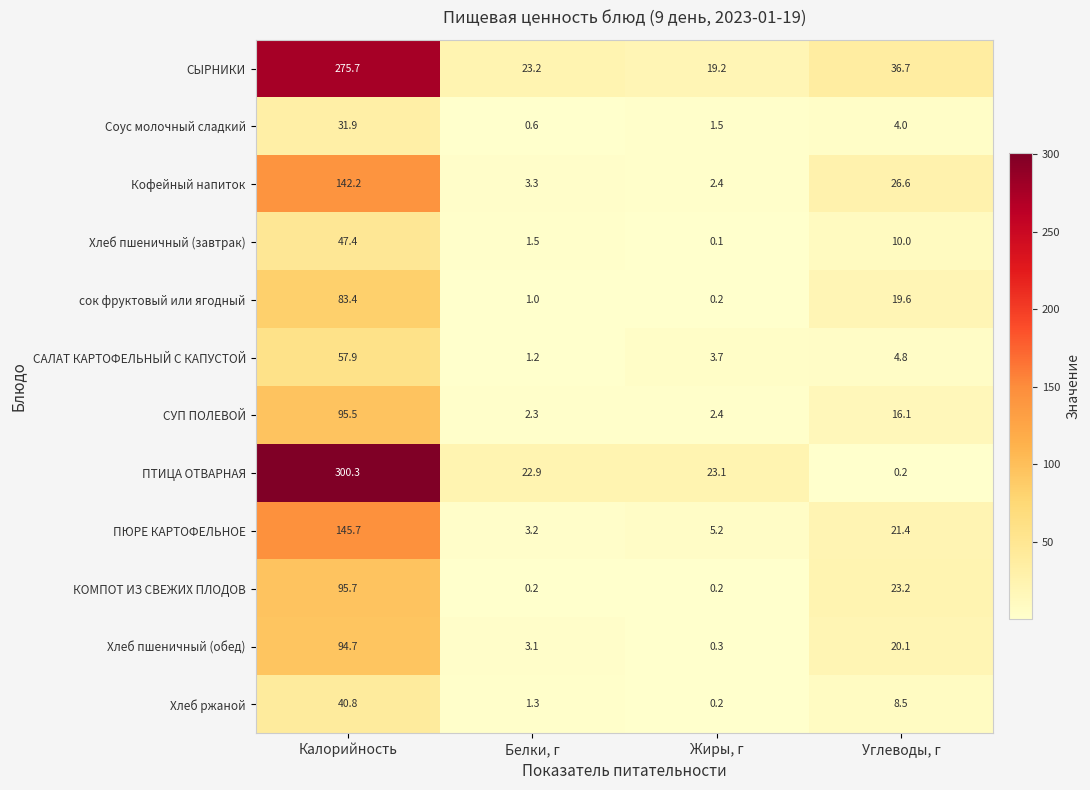

Which series has the largest range (max minus min)?

ПТИЦА ОТВАРНАЯ